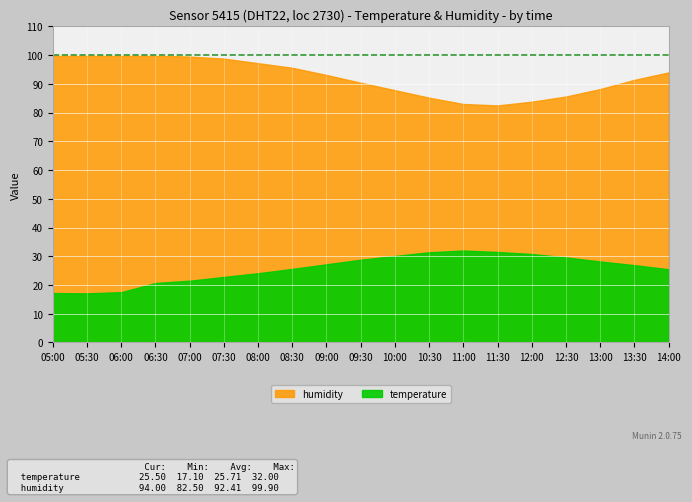

What is the difference between the maximum and minimum values in the temperature series?

14.9